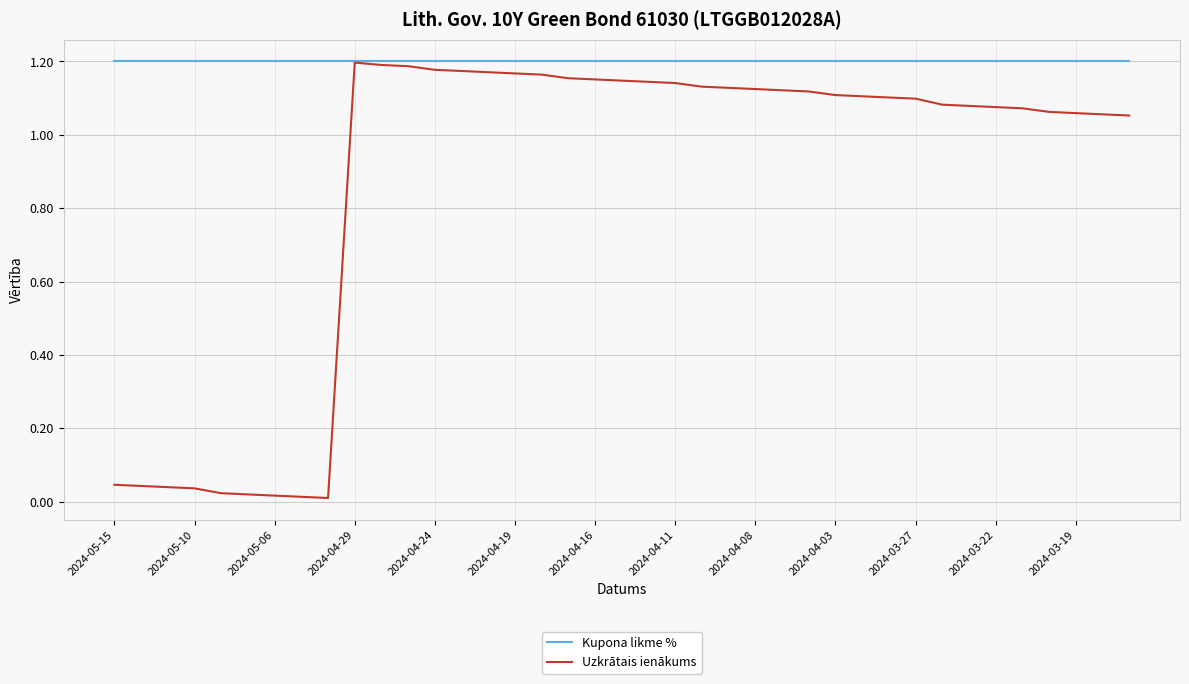

How many lines are shown in the chart?

2